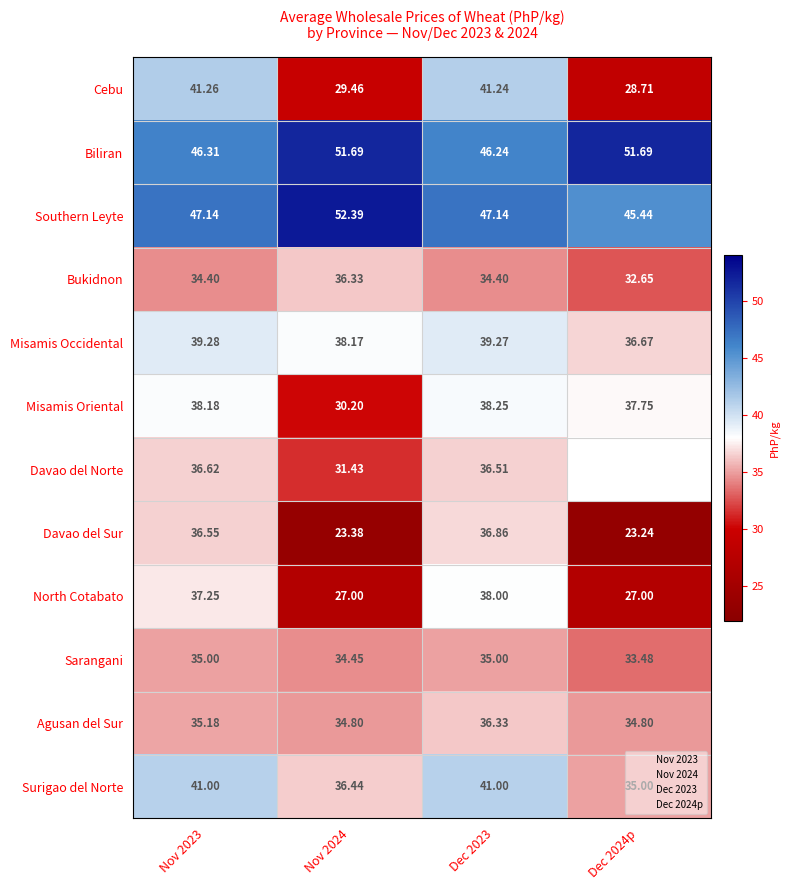

Where does the Agusan del Sur series first go above 35?

Nov 2023